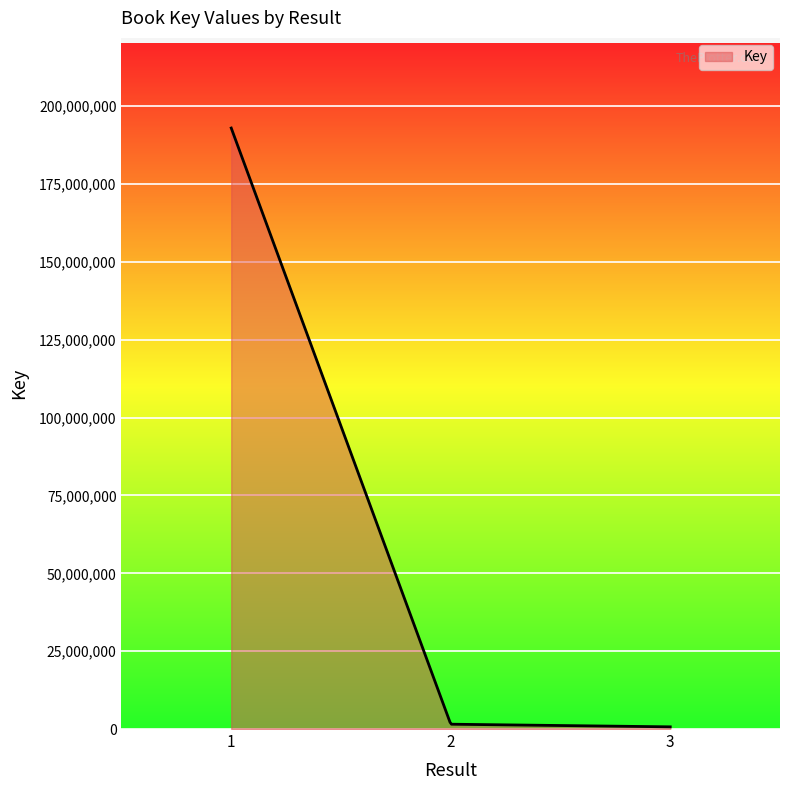

What is the greatest value displayed?

192962264.0